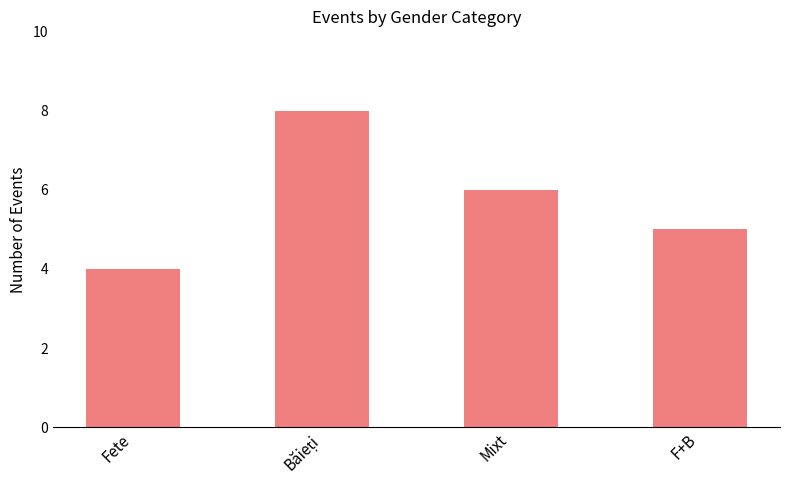

Reading right to left, transcribe all the data shown in this chart.

5	6	8	4